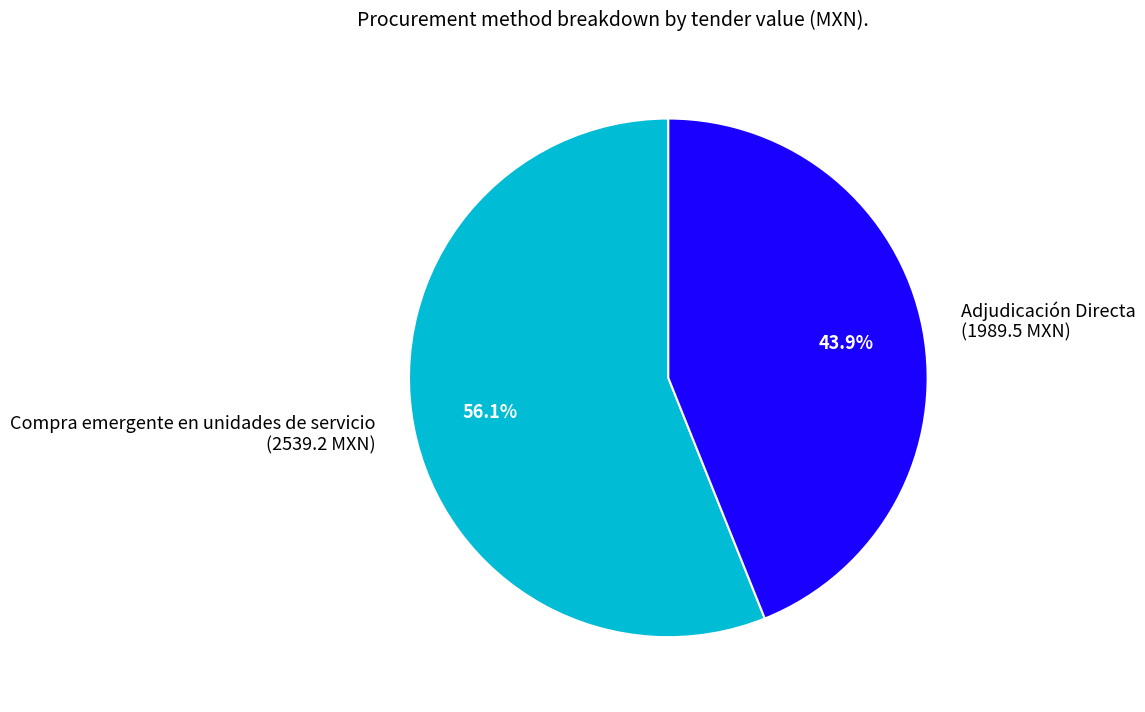

How much of the chart is everything except Compra emergente en unidades de servicio?

43.9%